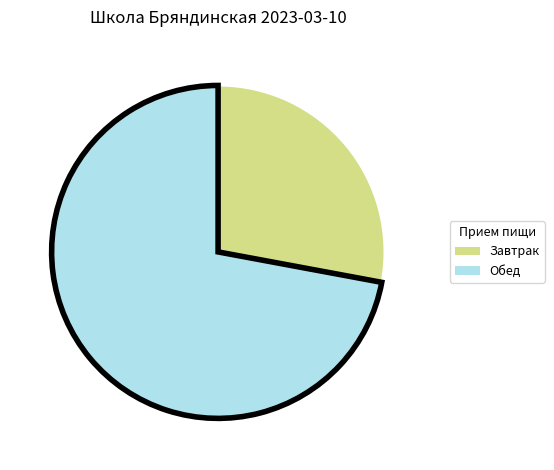

Combined, do Завтрак and Обед account for over 50%?

Yes